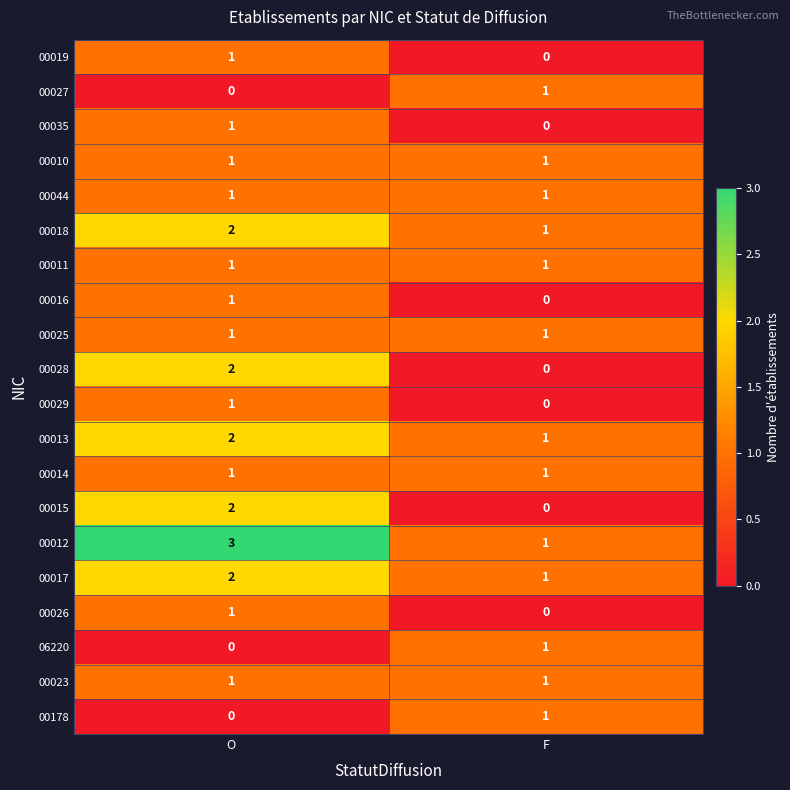

What is the spread (max minus min) of values at O?

3